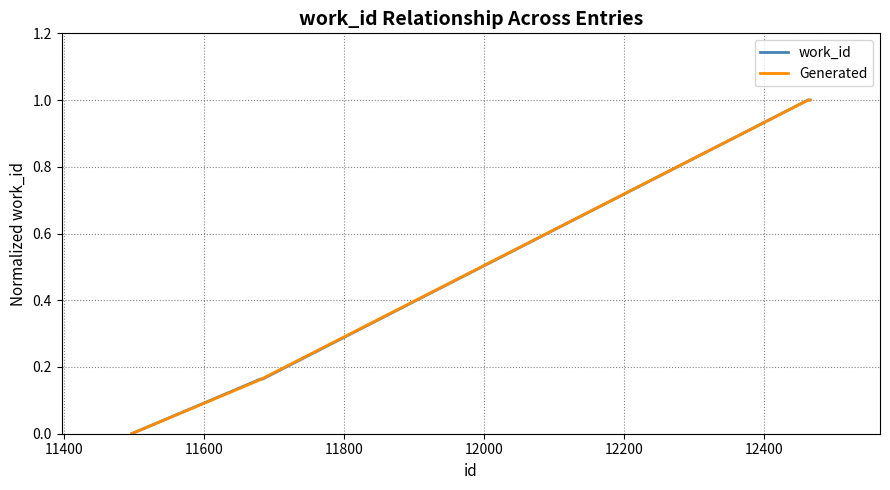

Which series has the largest range (max minus min)?

work_id